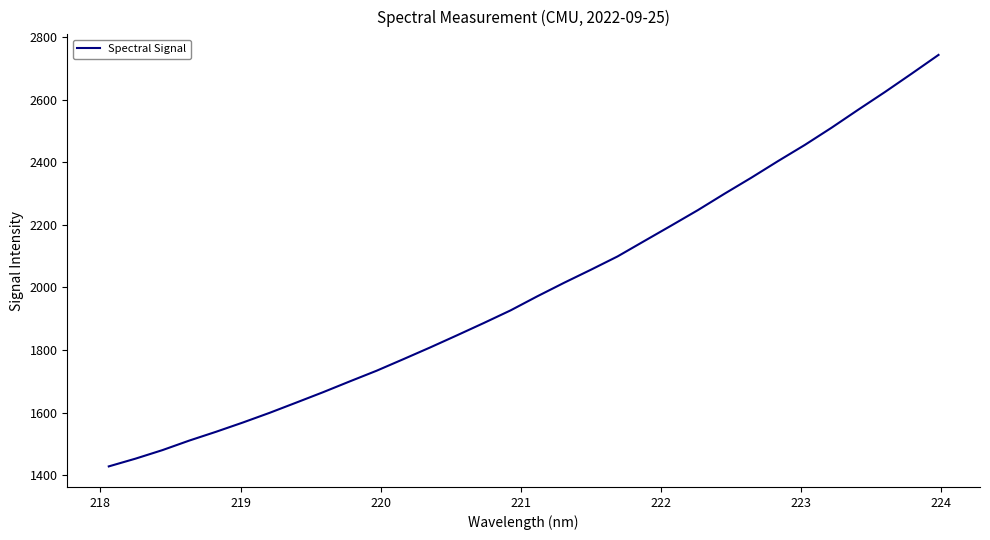

What is the smallest value displayed?

1428.7